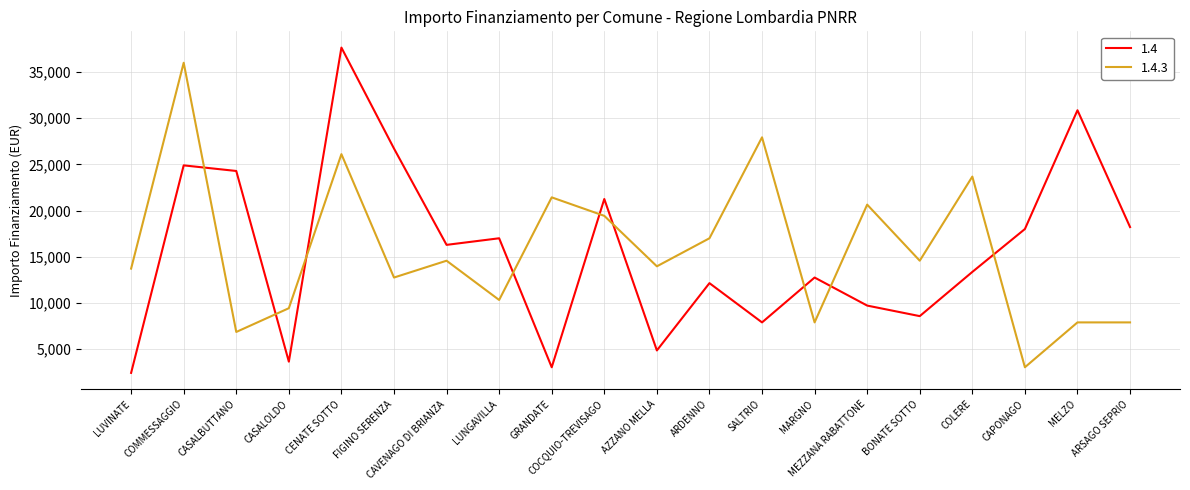

What is the approximate value of 1.4.3 at MEZZANA RABATTONE, to the nearest 100?

20600